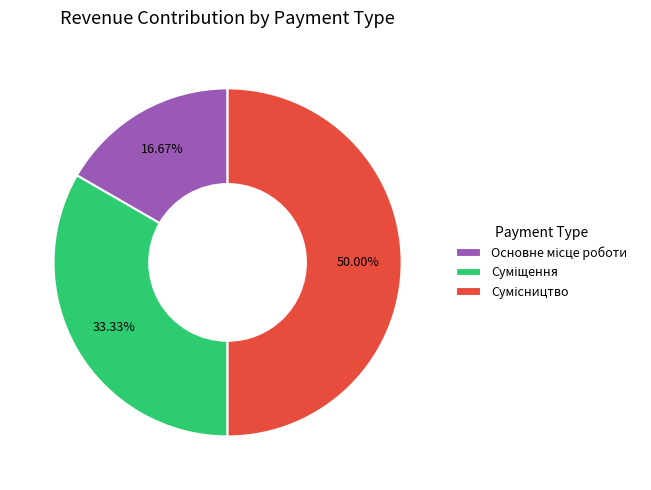

What percentage do Основне місце роботи and Сумісництво together represent?

66.7%